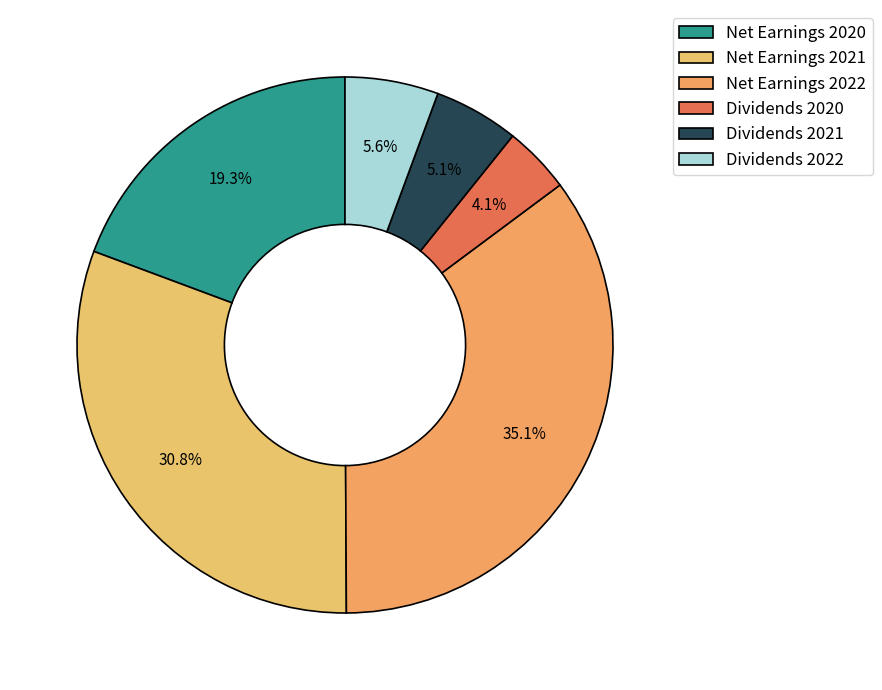

Which has a higher value, Net Earnings 2020 or Dividends 2021?

Net Earnings 2020